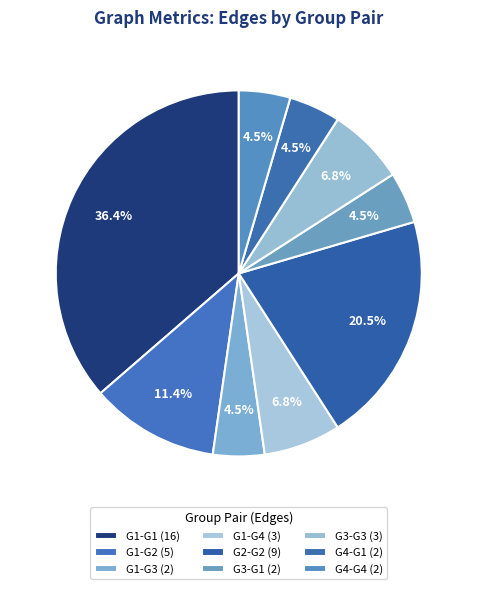

Count the number of slices in the pie.

9